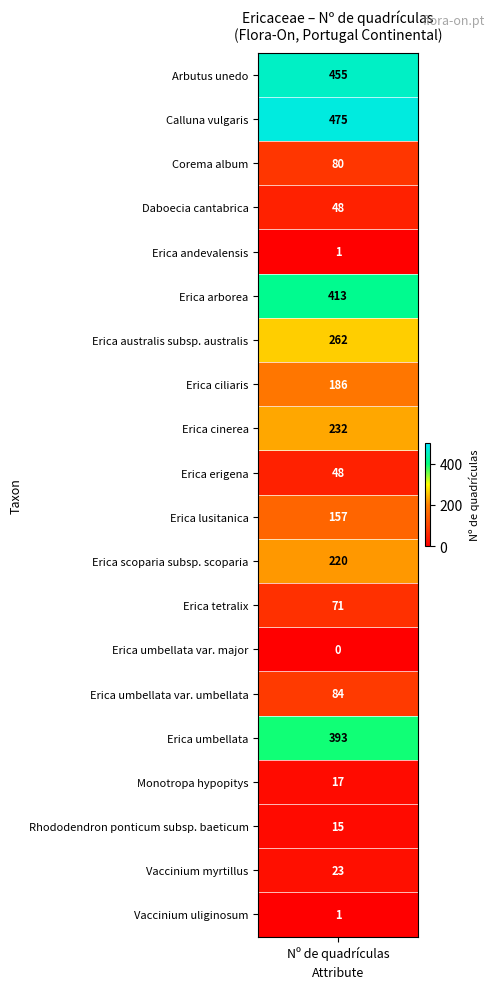

Reading left to right, what are all the values shown in this chart?

455	475	80	48	1	413	262	186	232	48	157	220	71	0	84	393	17	15	23	1